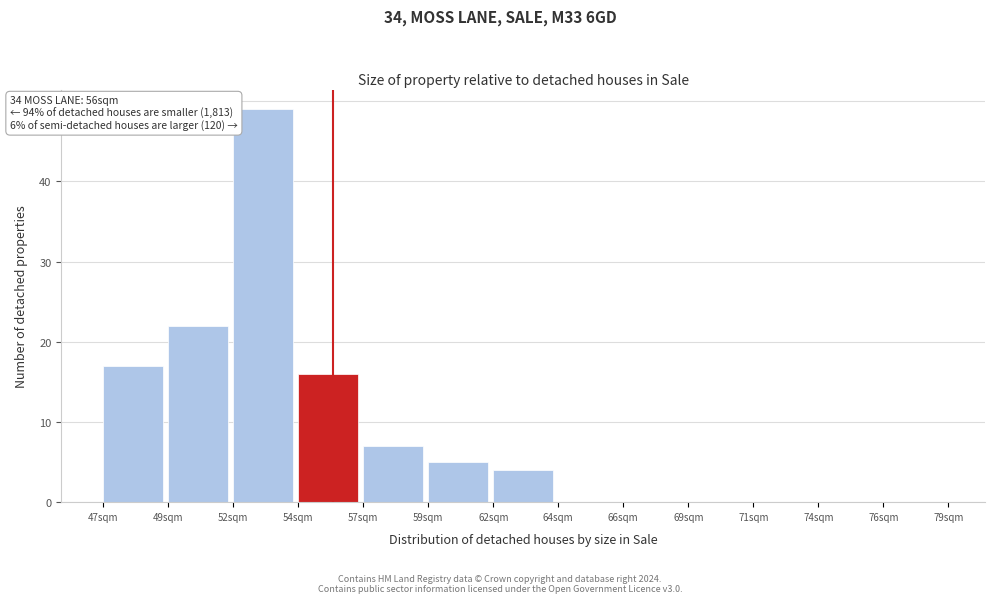

Reading left to right, list all the values displayed in this chart.

47sqm=17	49sqm=22	52sqm=49	54sqm=16	57sqm=7	59sqm=5	62sqm=4	64sqm=0	66sqm=0	69sqm=0	71sqm=0	74sqm=0	76sqm=0